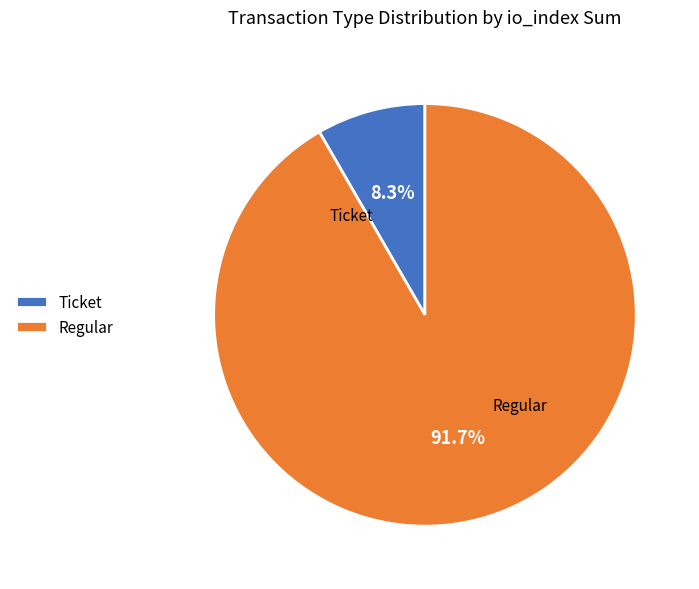

Does Ticket account for over 50% of the chart?

No